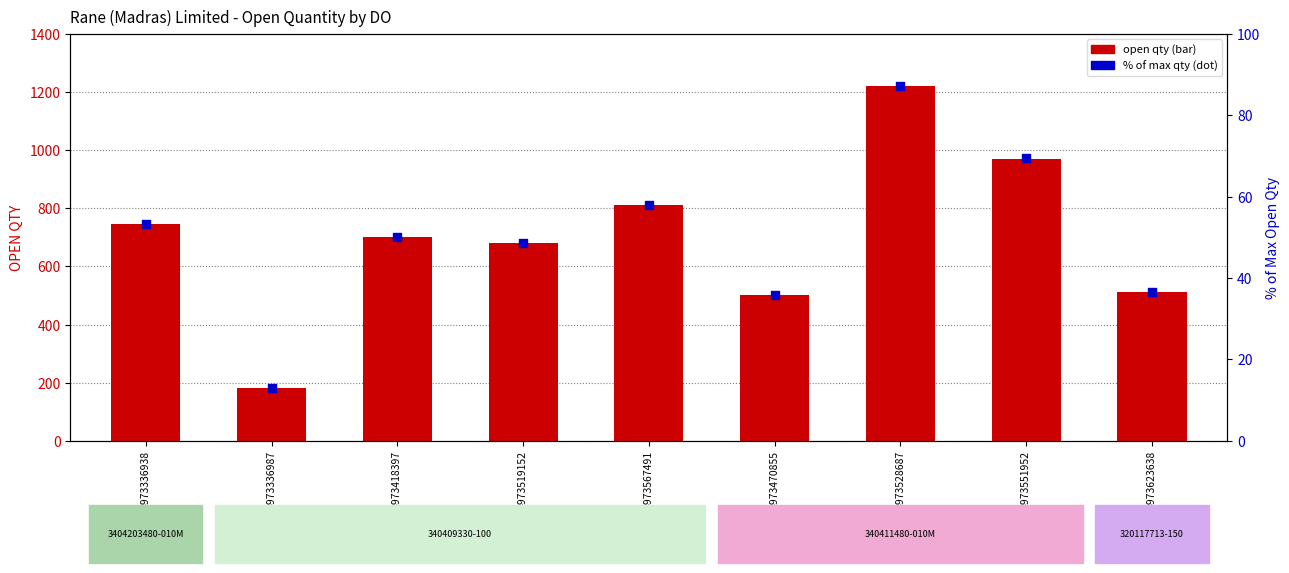

Which series has the largest total across all categories?

open qty